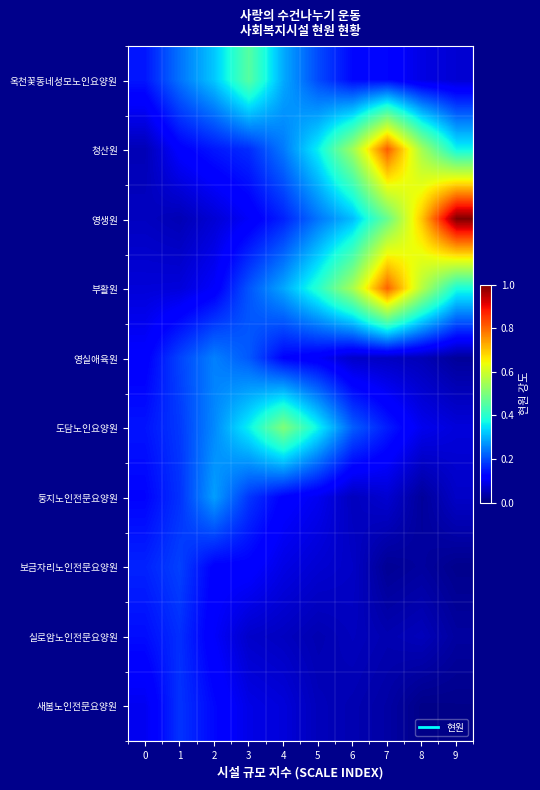

Which label corresponds to the smallest value in the chart?

8